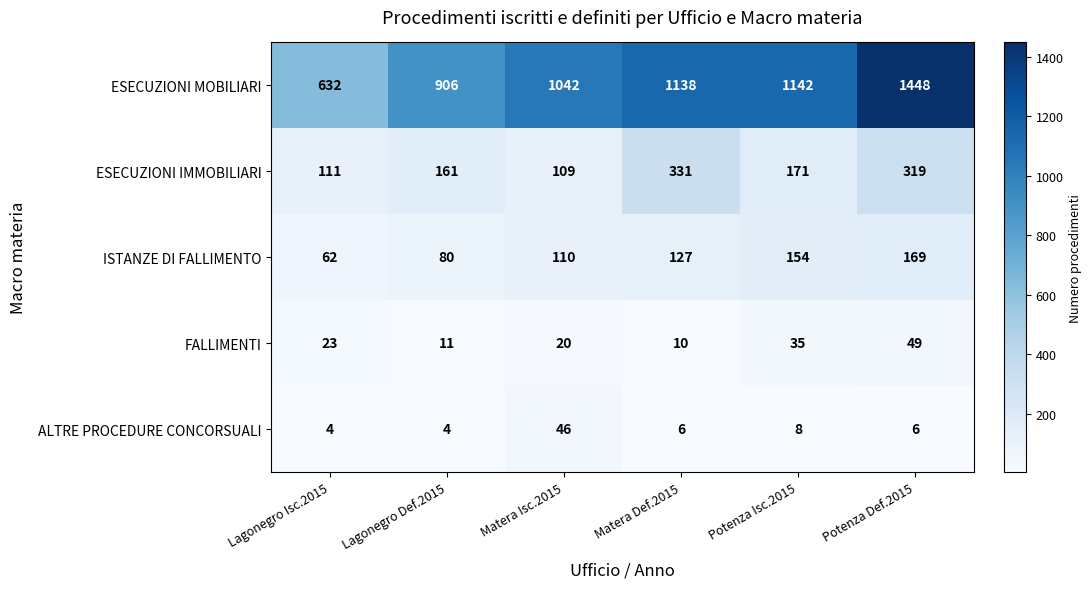

The ISTANZE DI FALLIMENTO series shows 70 at Potenza Isc.2015. True or false?

False